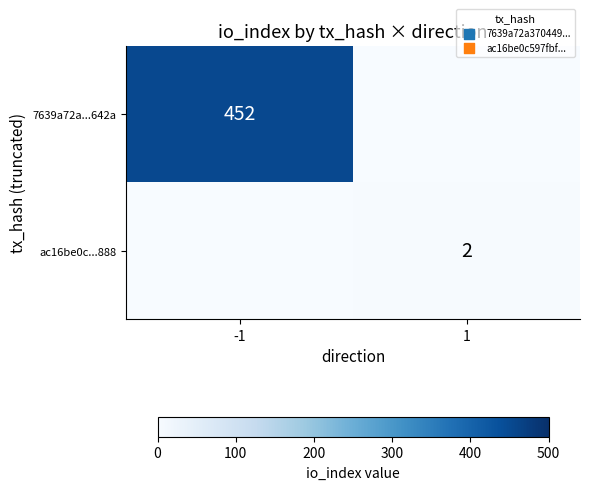

The ac16be0c...888 series shows 2 at 1. True or false?

True